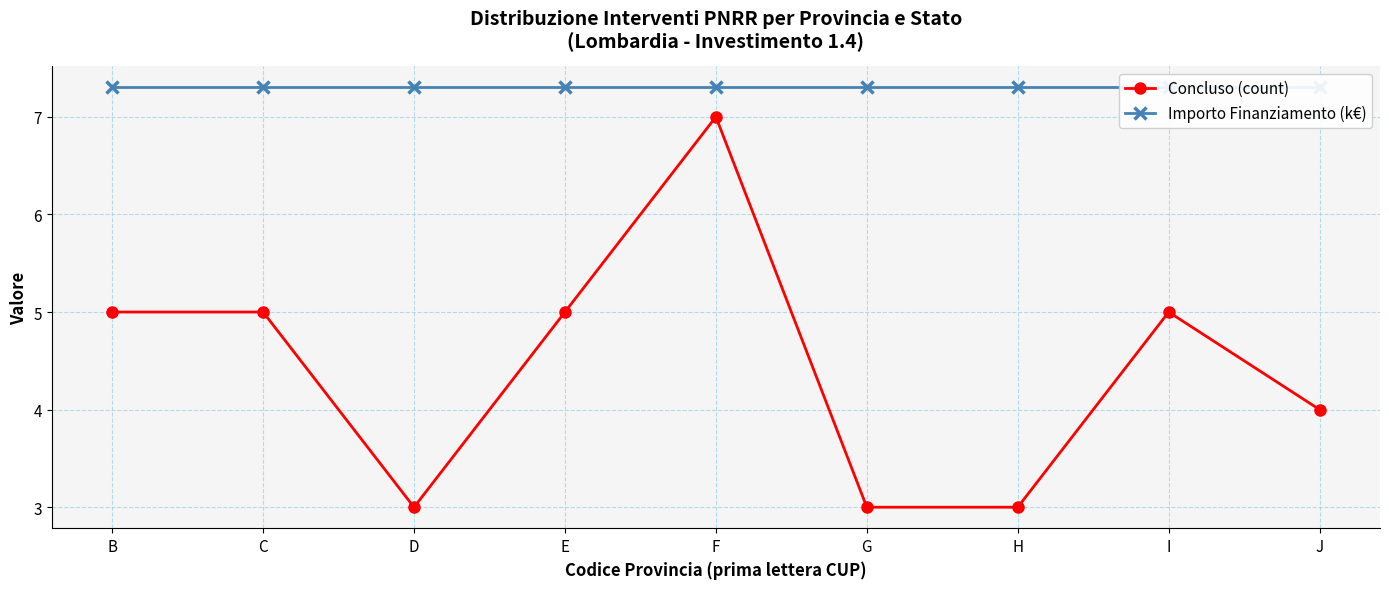

How many values in the Concluso (count) series are below 5?

4